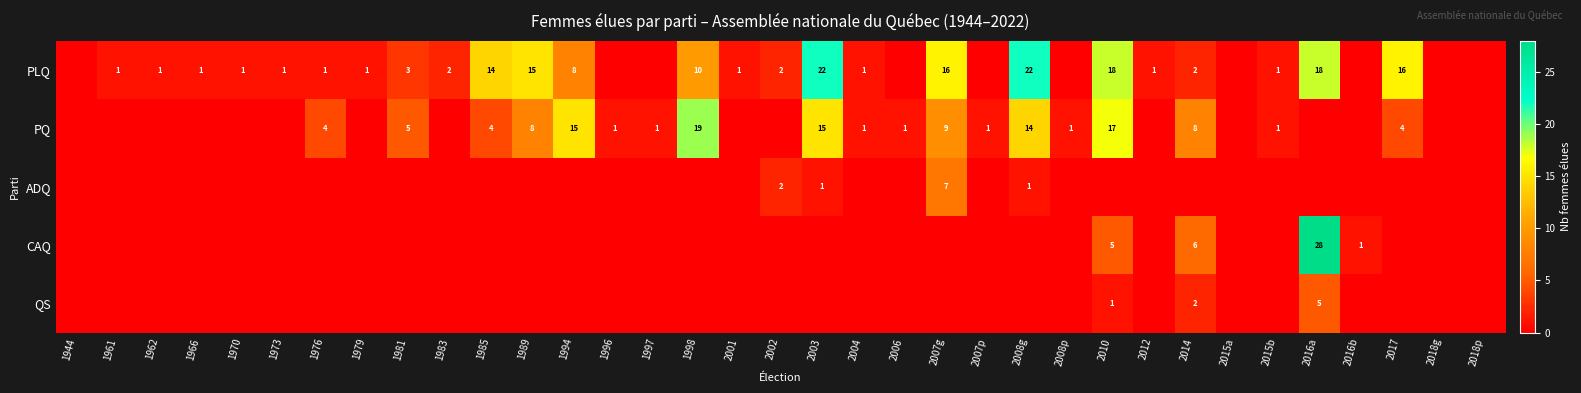

At which label does PQ first exceed 1?

1976